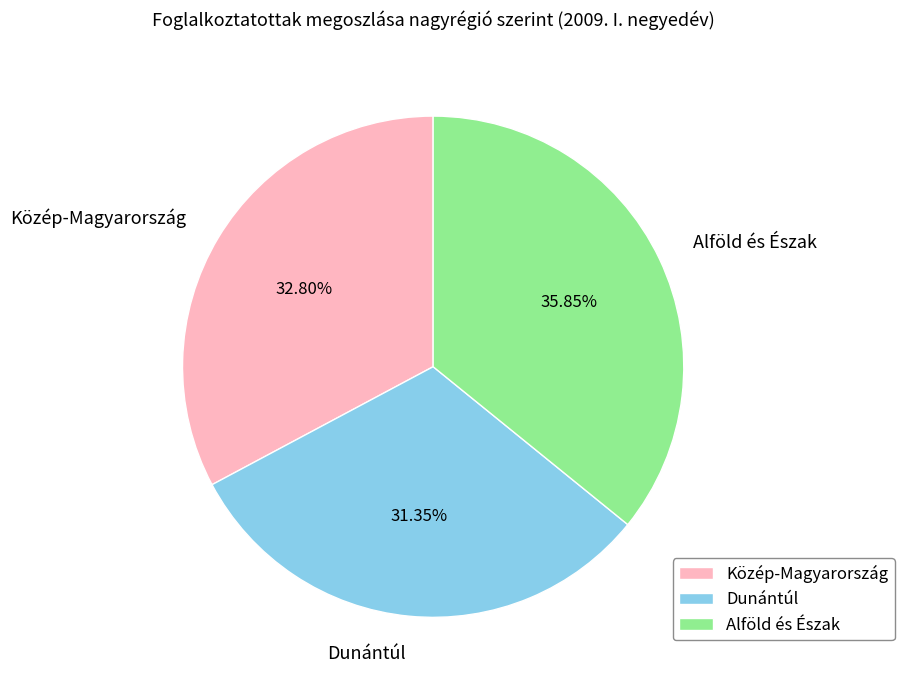

How many segments does this pie chart have?

3